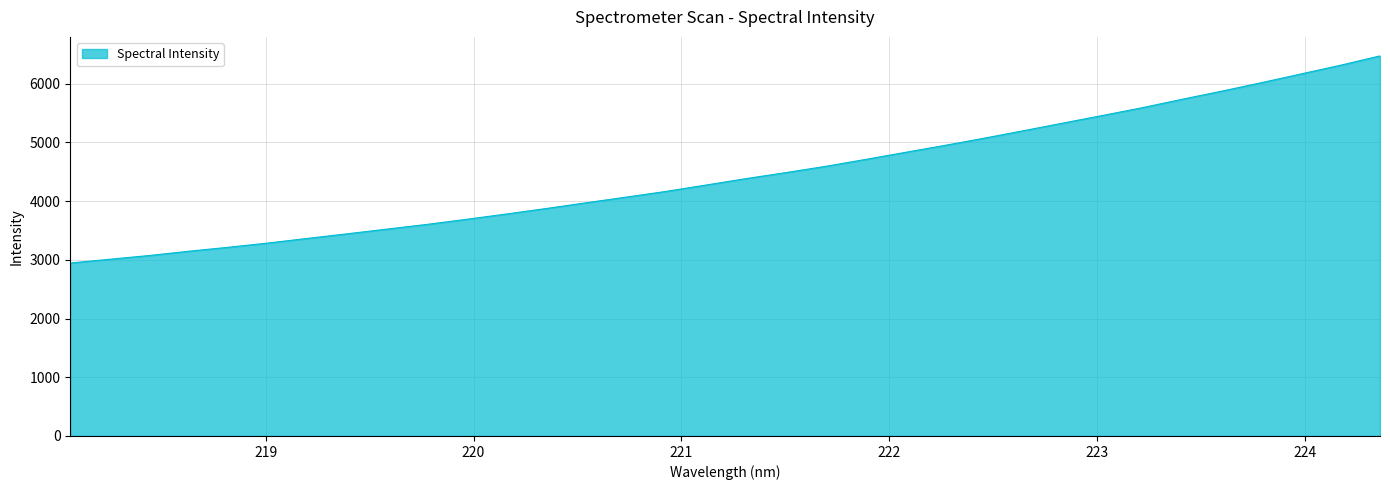

What is the greatest value displayed?

6474.6